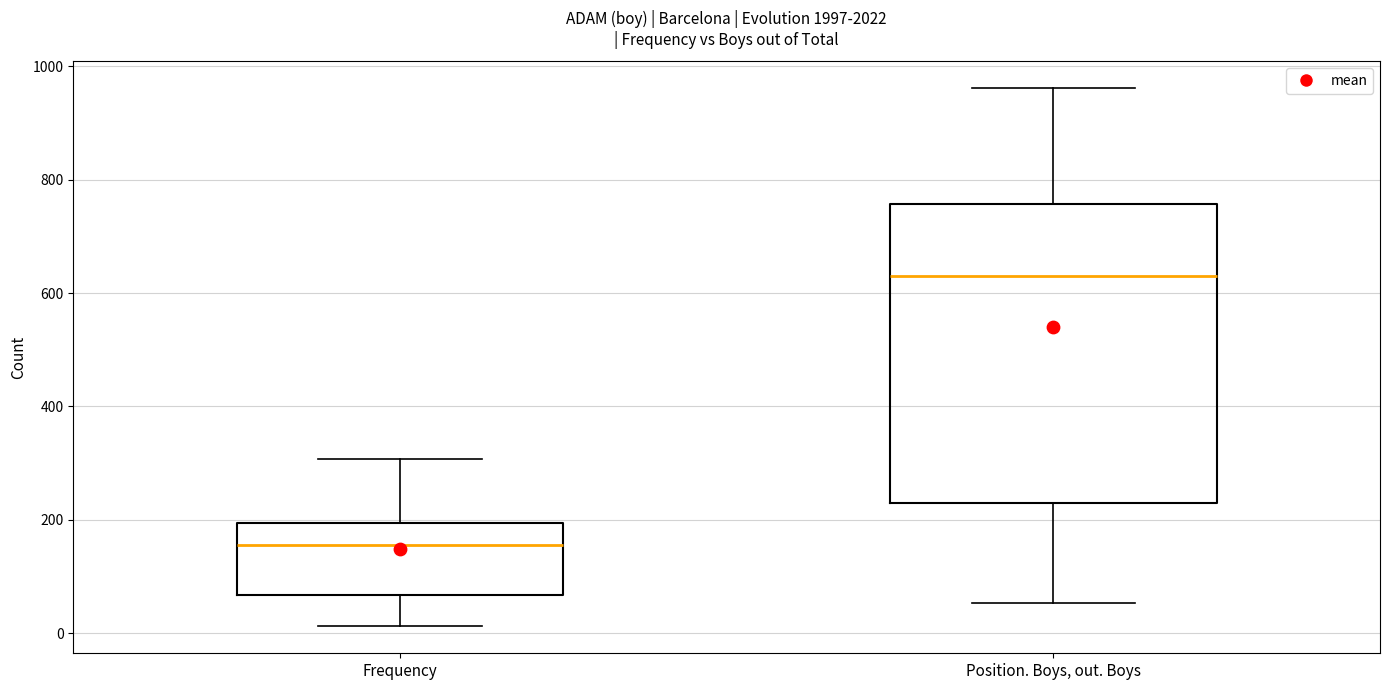

Which box's median line is the lowest?

Frequency